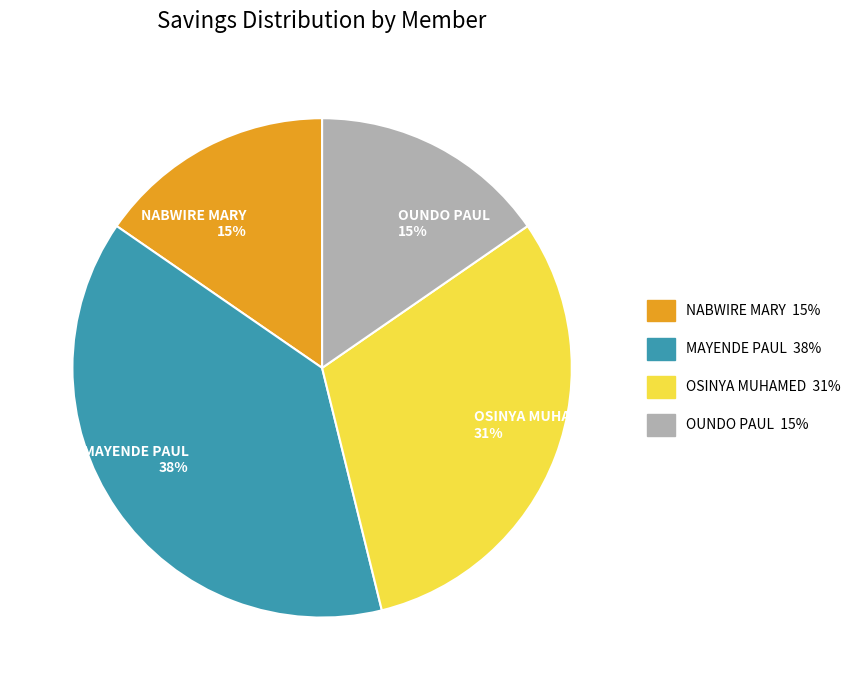

Which has a higher value, OSINYA MUHAMED or NABWIRE MARY?

OSINYA MUHAMED